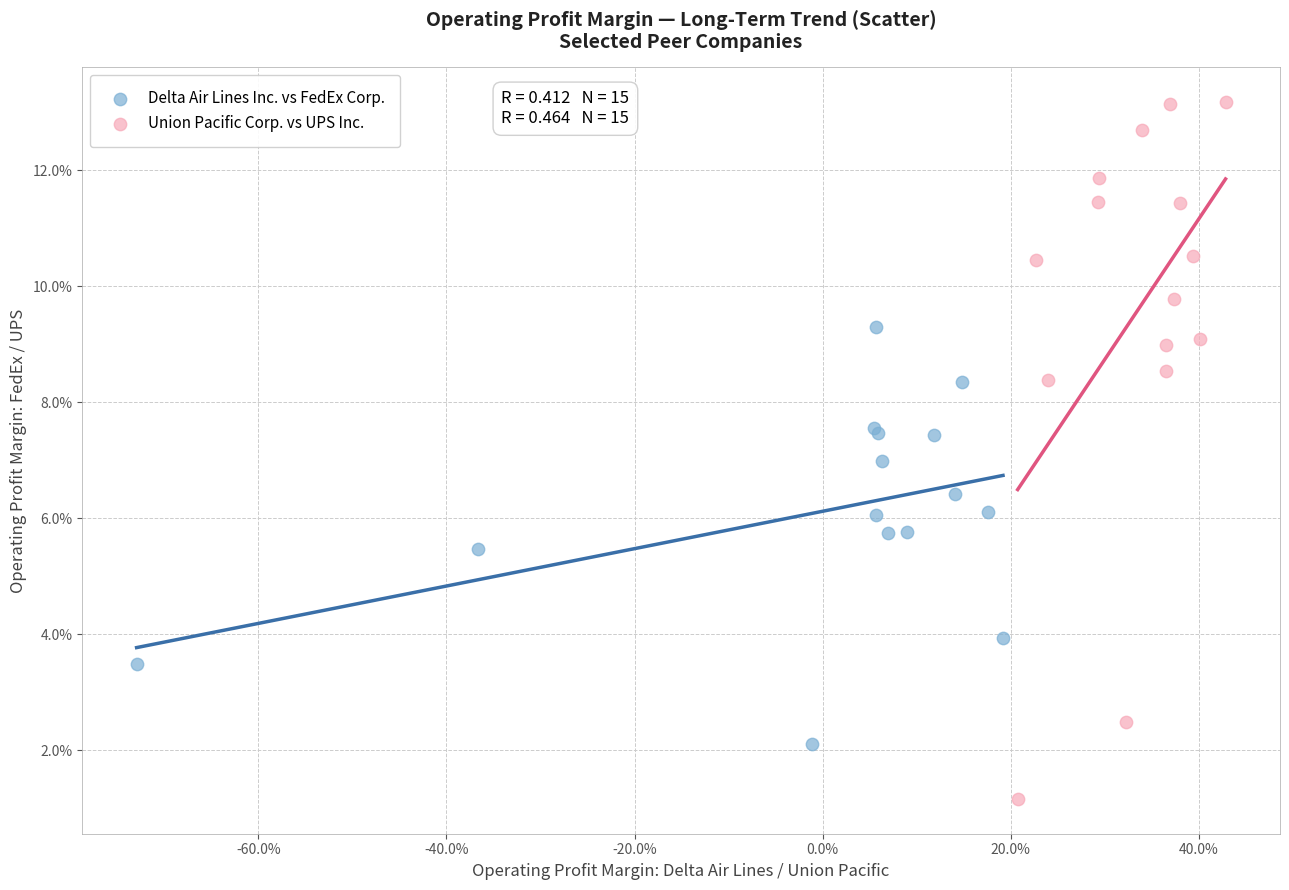

What are all the series names shown in the legend?

Delta Air Lines Inc. vs FedEx Corp., Union Pacific Corp. vs UPS Inc.